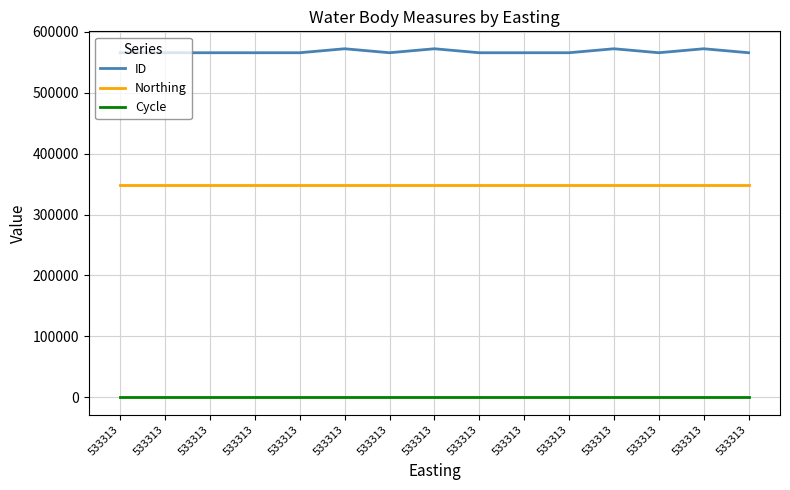

The value of ID at 533313 is 572358. True or false?

True